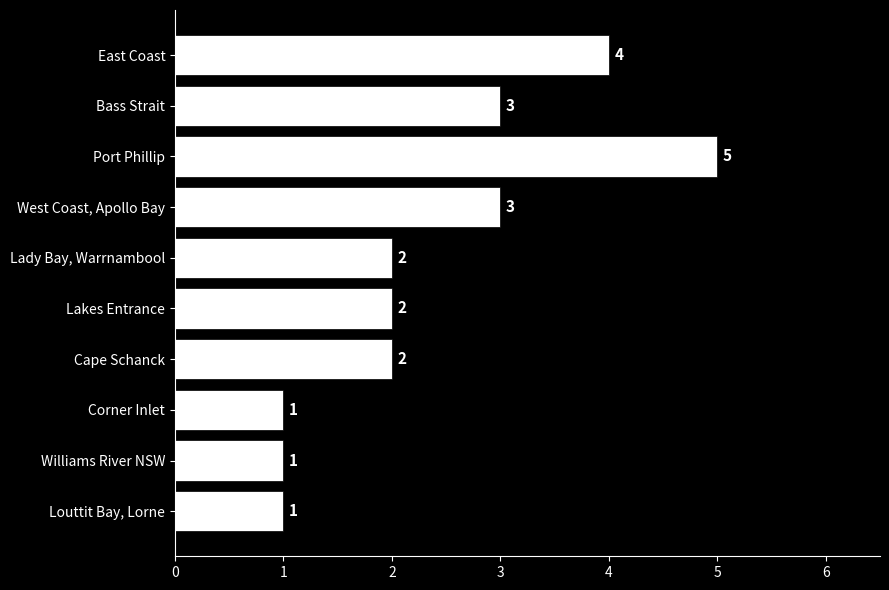

How many values are between 1 and 3?

8